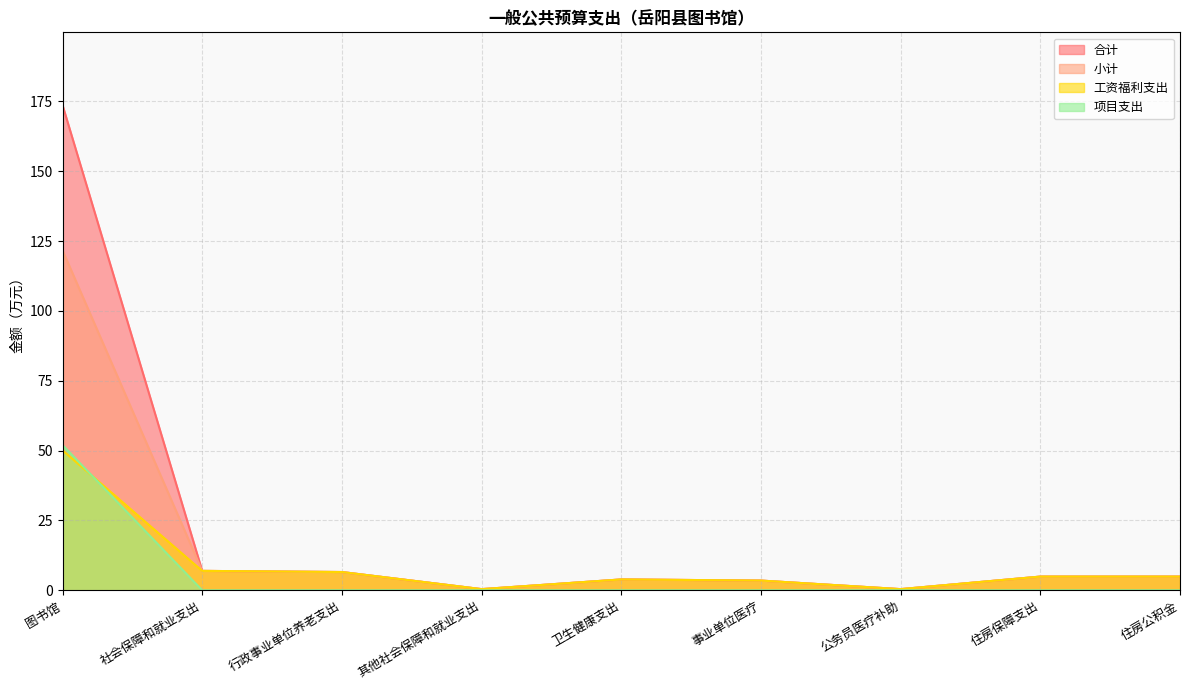

Which series has the largest total across all categories?

合计